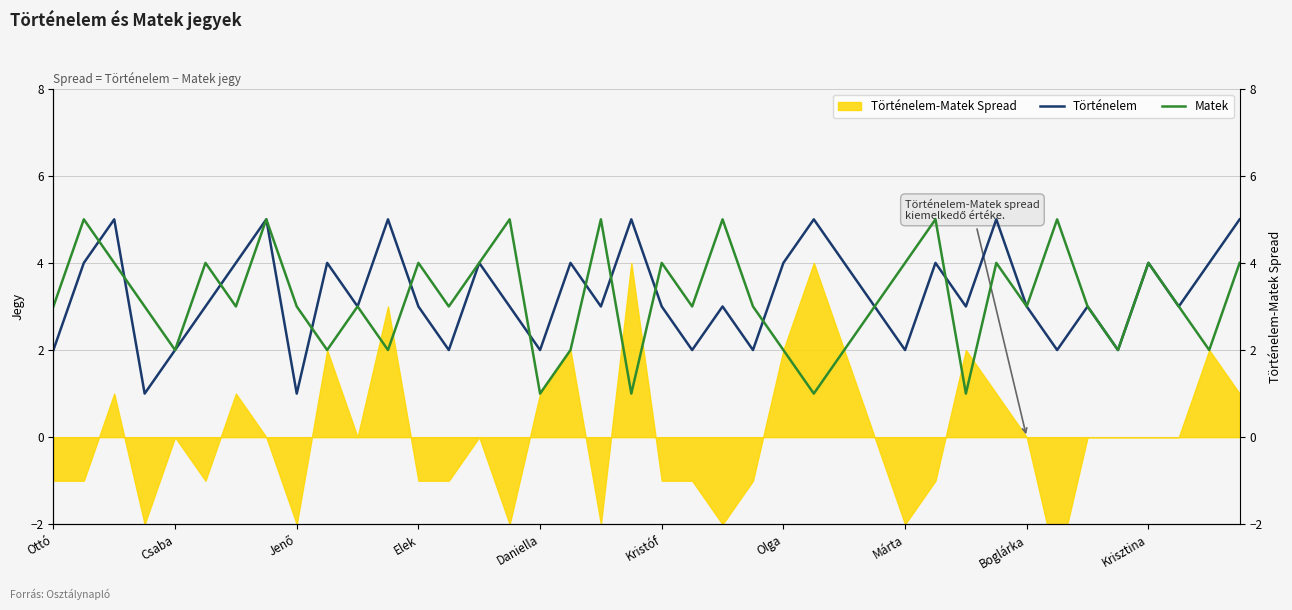

What position from the left is 22?

23